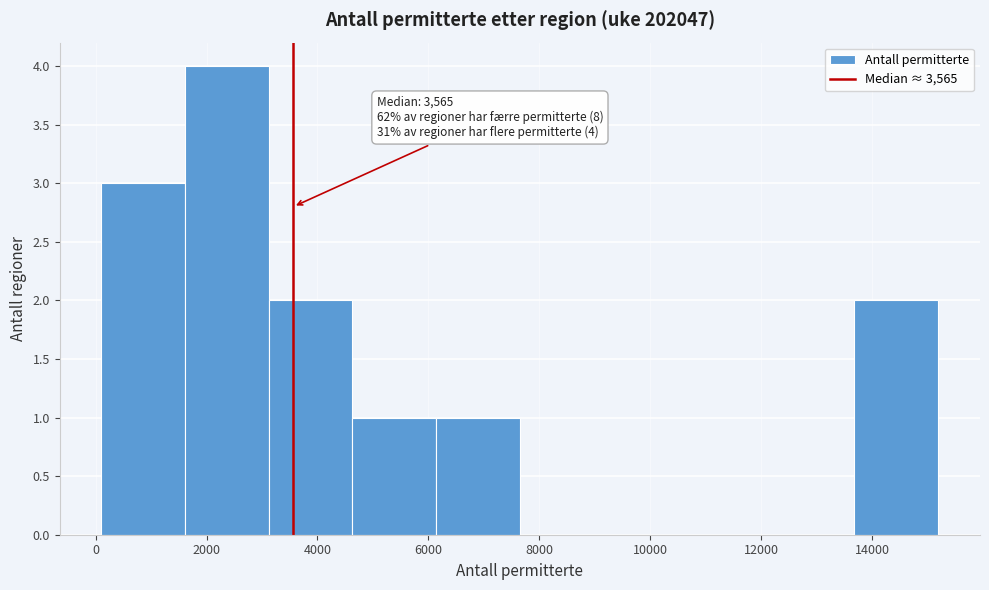

Over which range of the x-axis is the bar tallest?

1600 to 3200